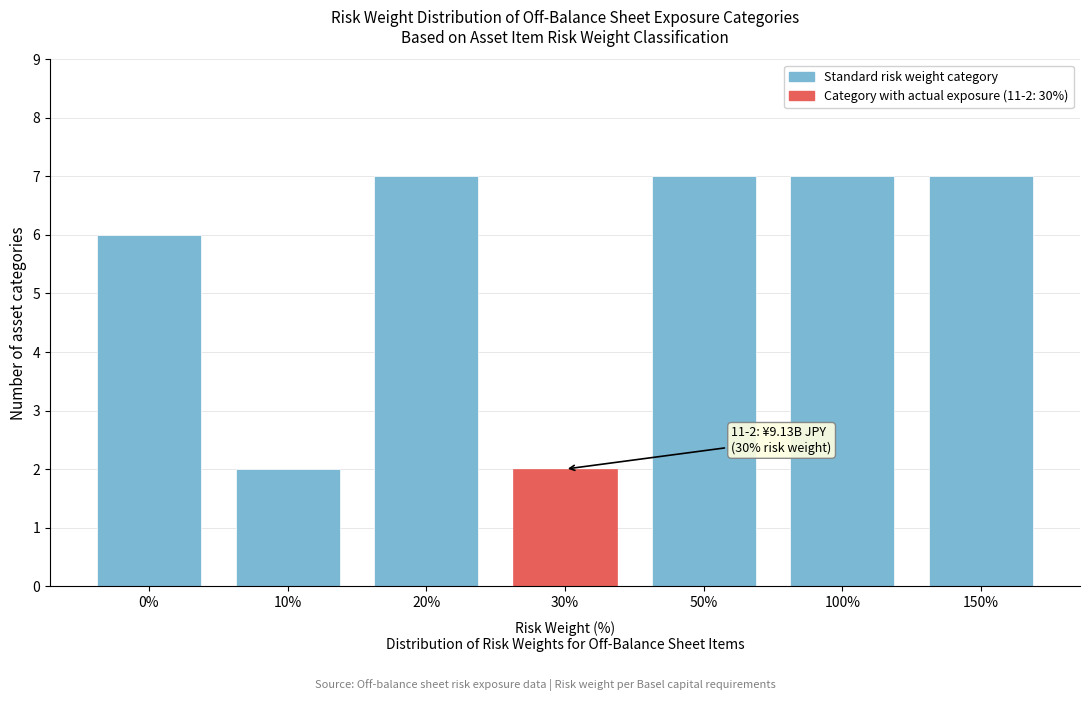

Reading right to left, what are all the values shown in this chart?

150%=7	100%=7	50%=7	30%=2	20%=7	10%=2	0%=6